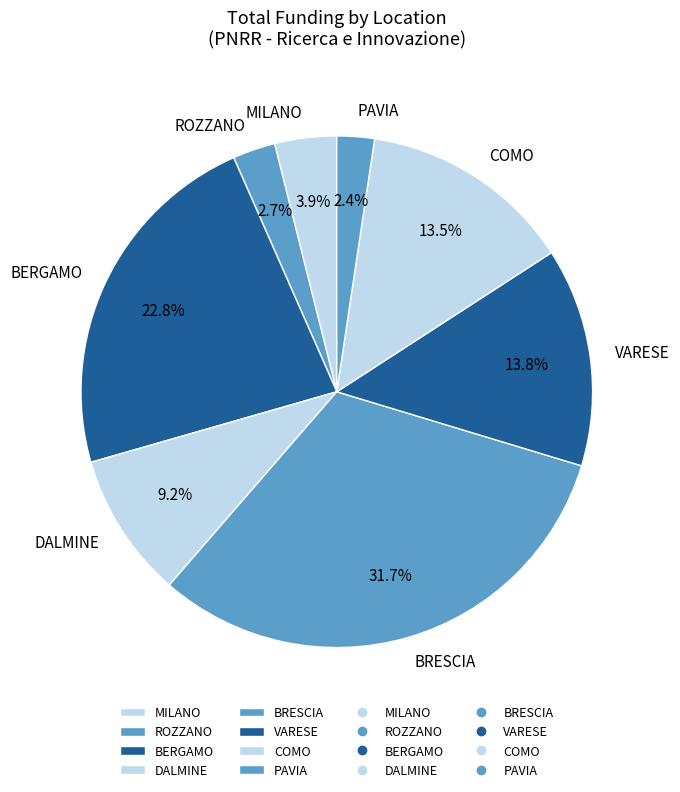

Approximately how many times larger is the value at BERGAMO compared to MILANO?

5.8